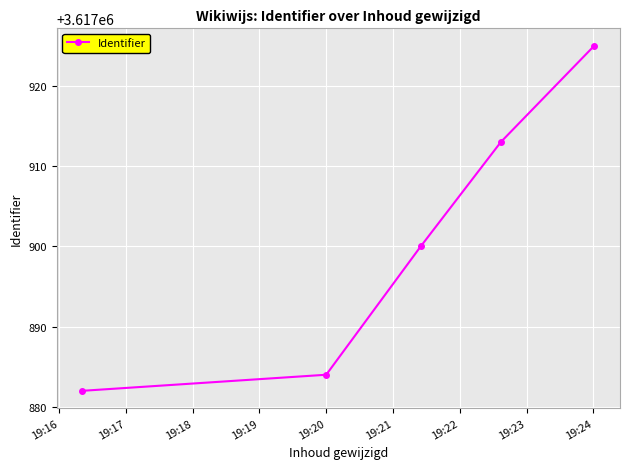

What is the maximum value shown in the chart?

3617925